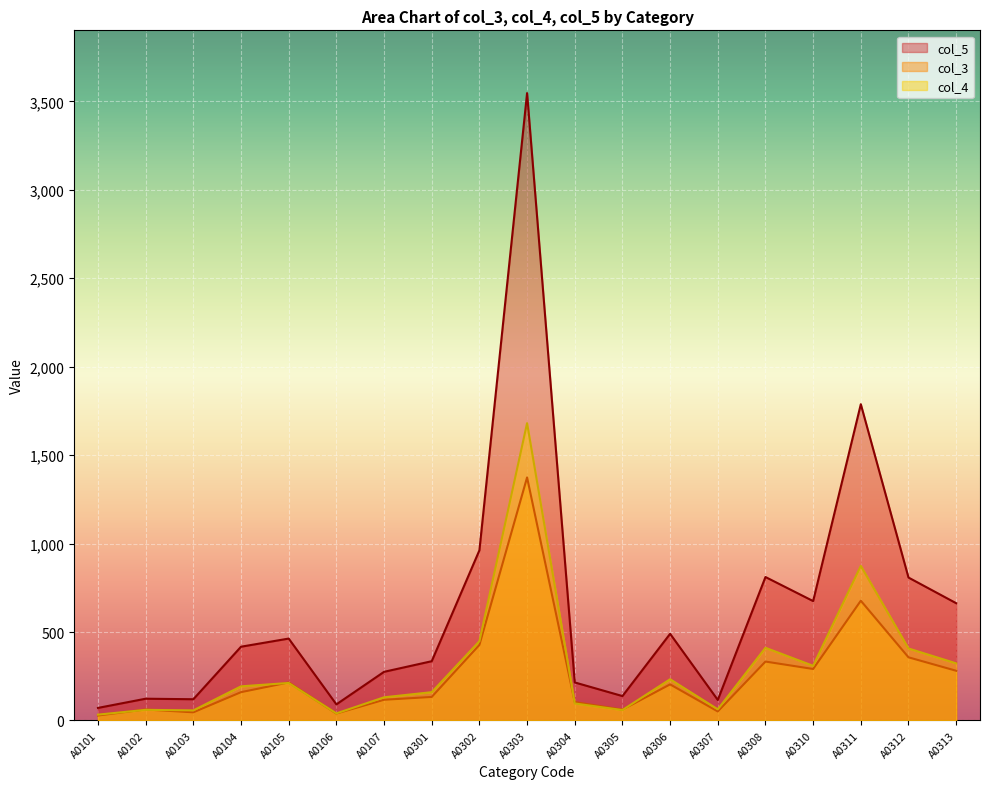

How many lines are shown in the chart?

3